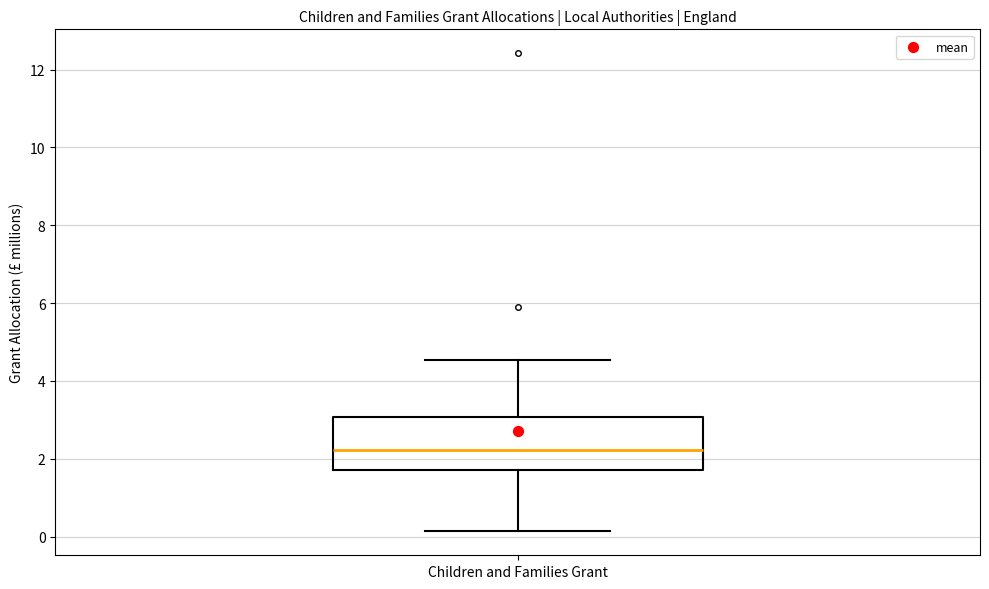

Transcribe this box plot: give where the median line is, the range the box spans, and where the two whiskers end, as read against the y-axis. The values are not printed on the chart, so give them approximately, as read against the axis.

median 2.2, box 1.8 to 3.0, whiskers 0.2 to 4.6